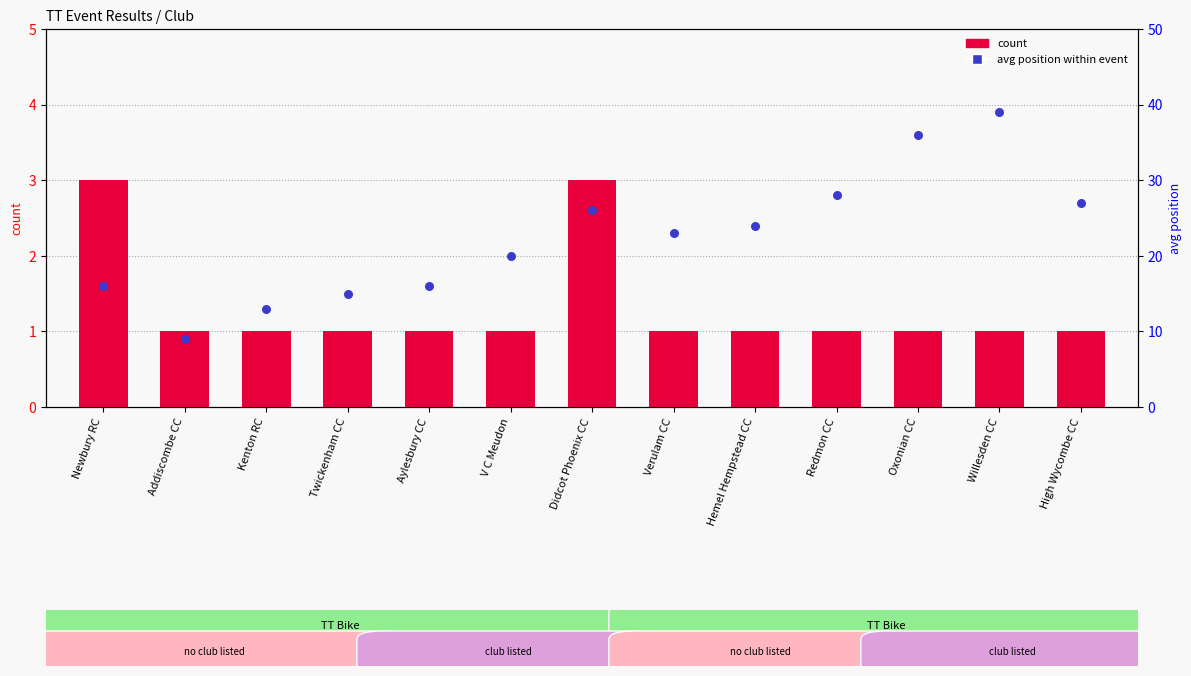

Which series contains the lowest Y value?

count